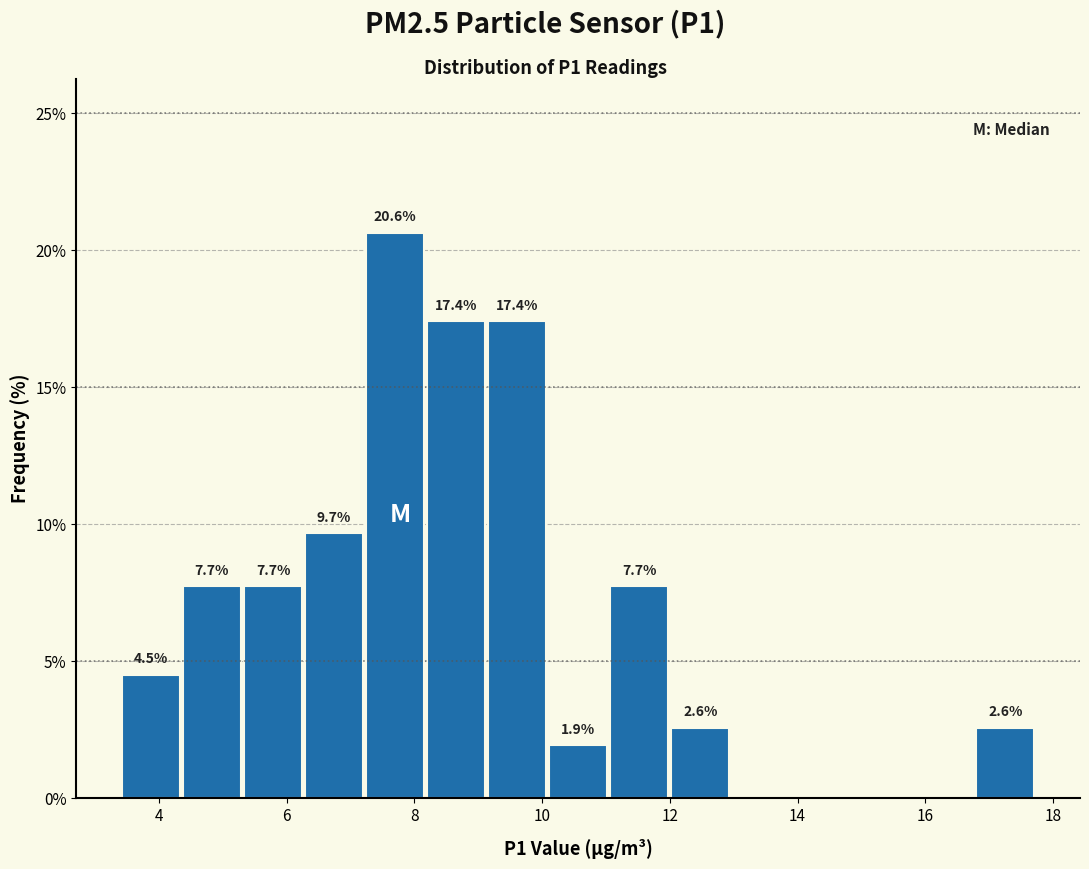

Over which range of the x-axis is the bar tallest?

7.2 to 8.2